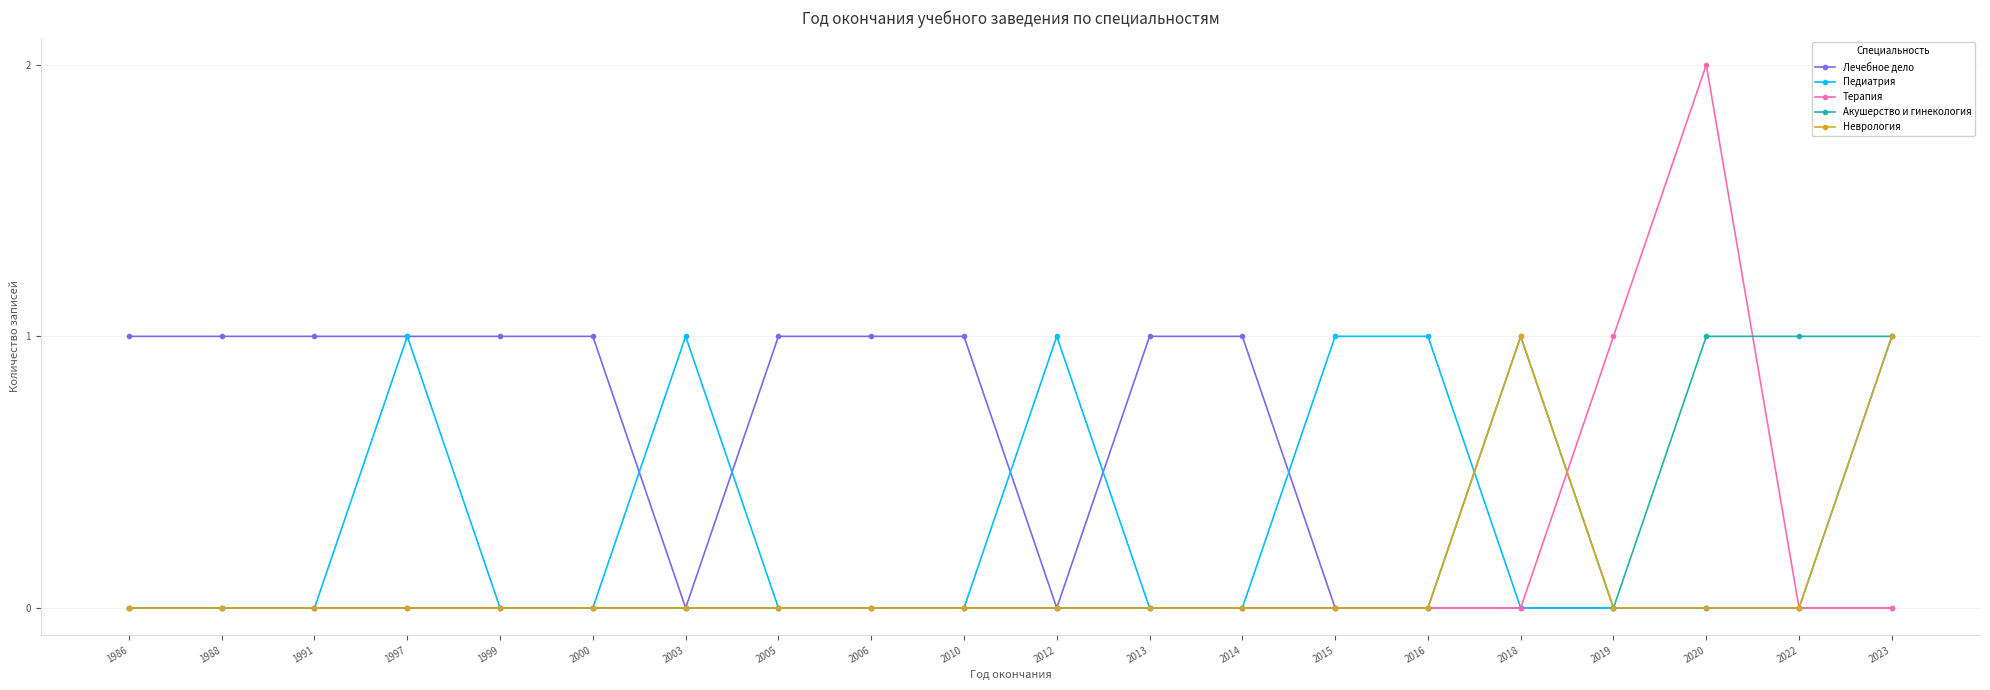

The value of Акушерство и гинекология at 1988 is 1. True or false?

False